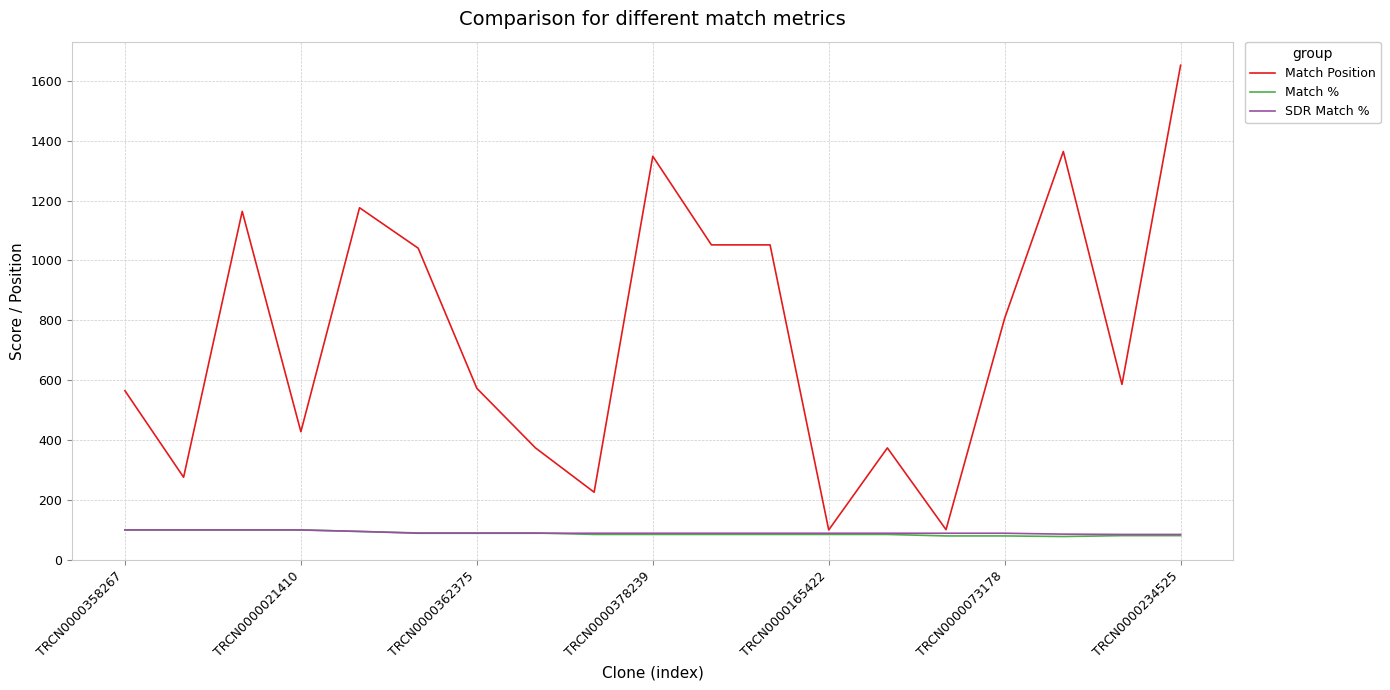

Which series has the widest spread of values?

Match Position